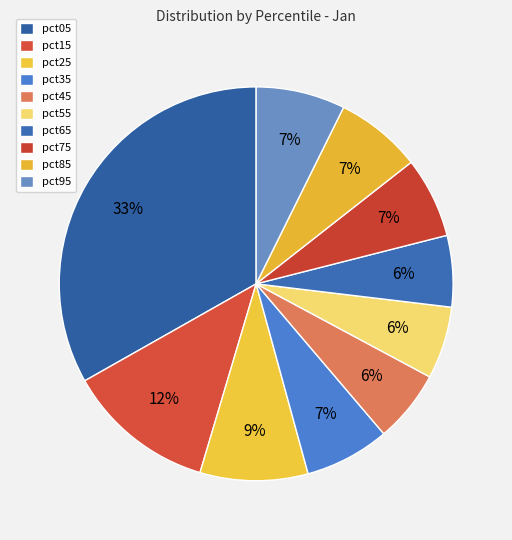

How much of the chart is everything except pct05?

66.8%